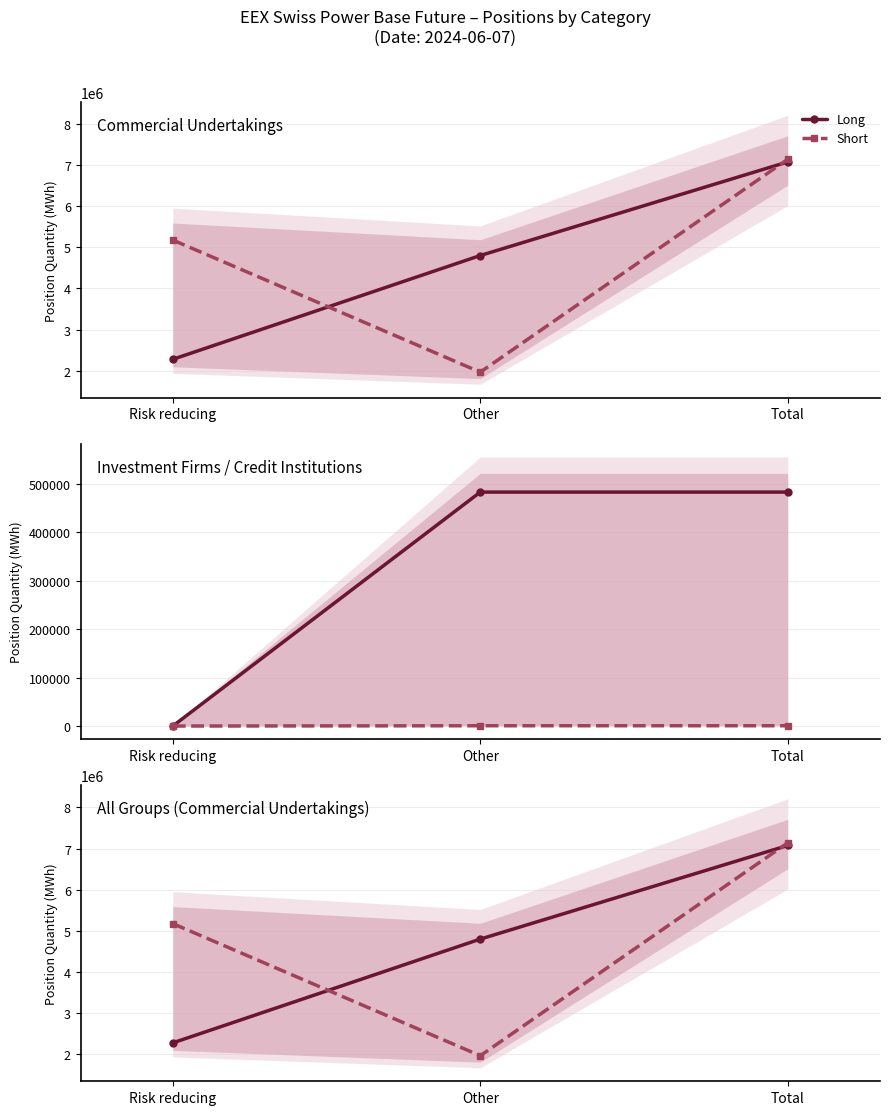

Between Risk reducing and Other, which series saw the biggest shift?

Short